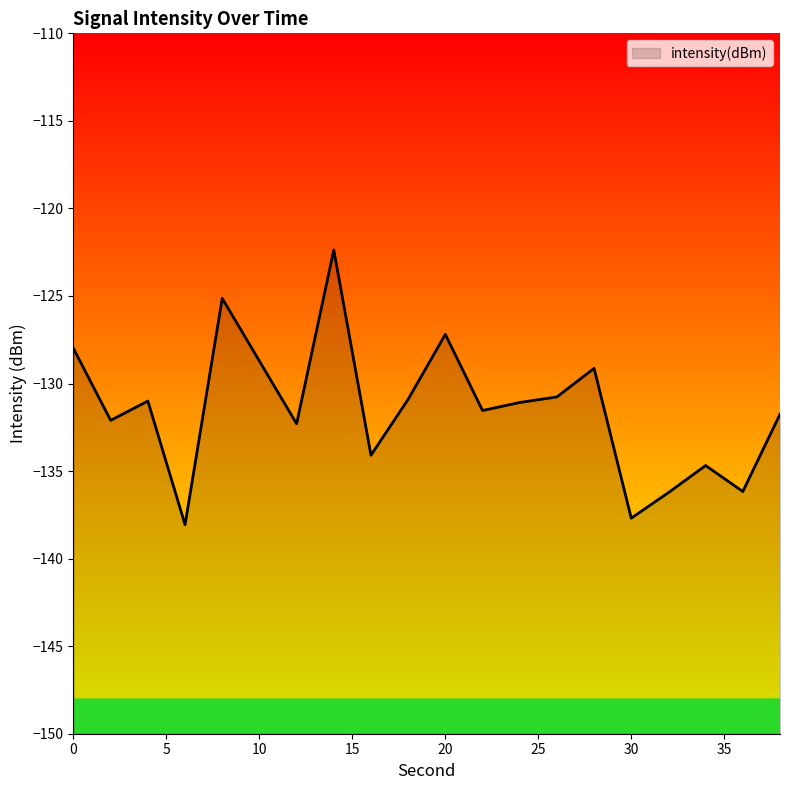

True or false: the data shows -54.4 at 14.

False